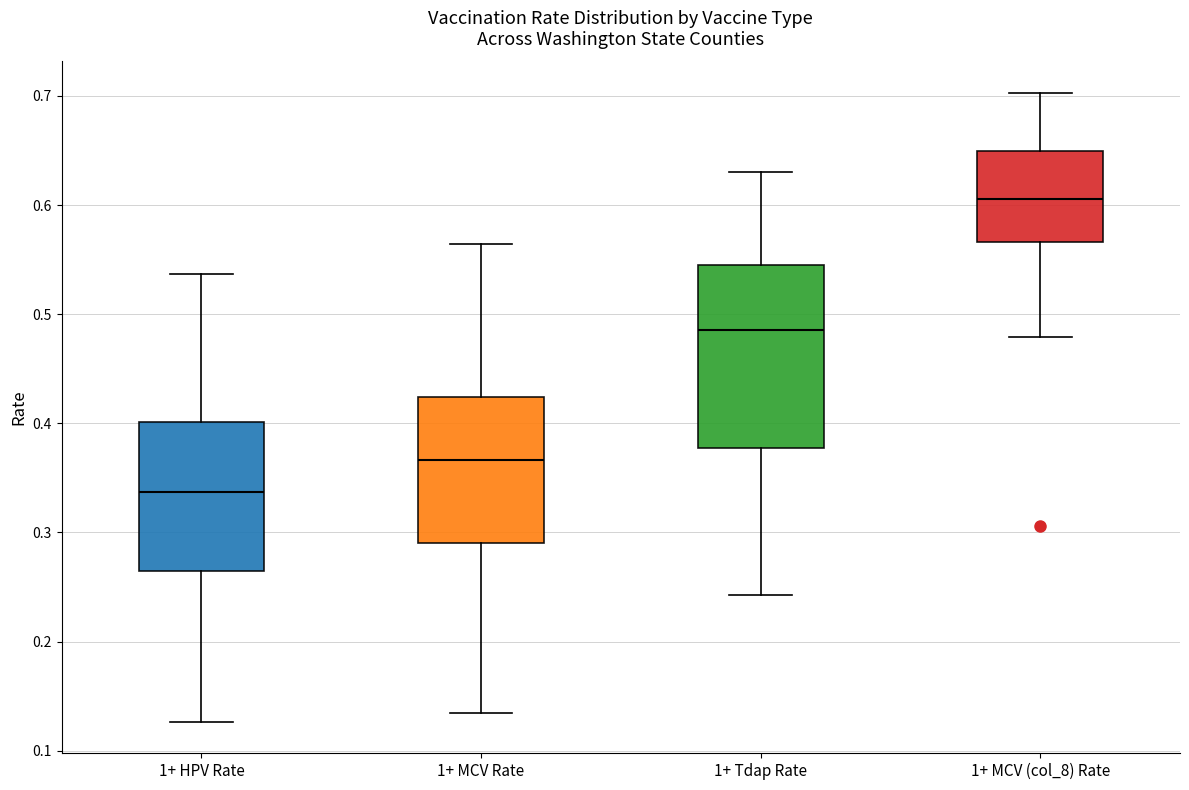

Reading left to right, transcribe this box plot: for each box, give where its median line is, the range the box spans, and where its two whiskers end, as read against the y-axis. The values are not printed on the chart, so give them approximately, as read against the axis.

1+ HPV Rate: median 0.34, box 0.26 to 0.40, whiskers 0.13 to 0.54
1+ MCV Rate: median 0.37, box 0.29 to 0.42, whiskers 0.13 to 0.56
1+ Tdap Rate: median 0.49, box 0.38 to 0.54, whiskers 0.24 to 0.63
1+ MCV (col_8) Rate: median 0.61, box 0.57 to 0.65, whiskers 0.48 to 0.70